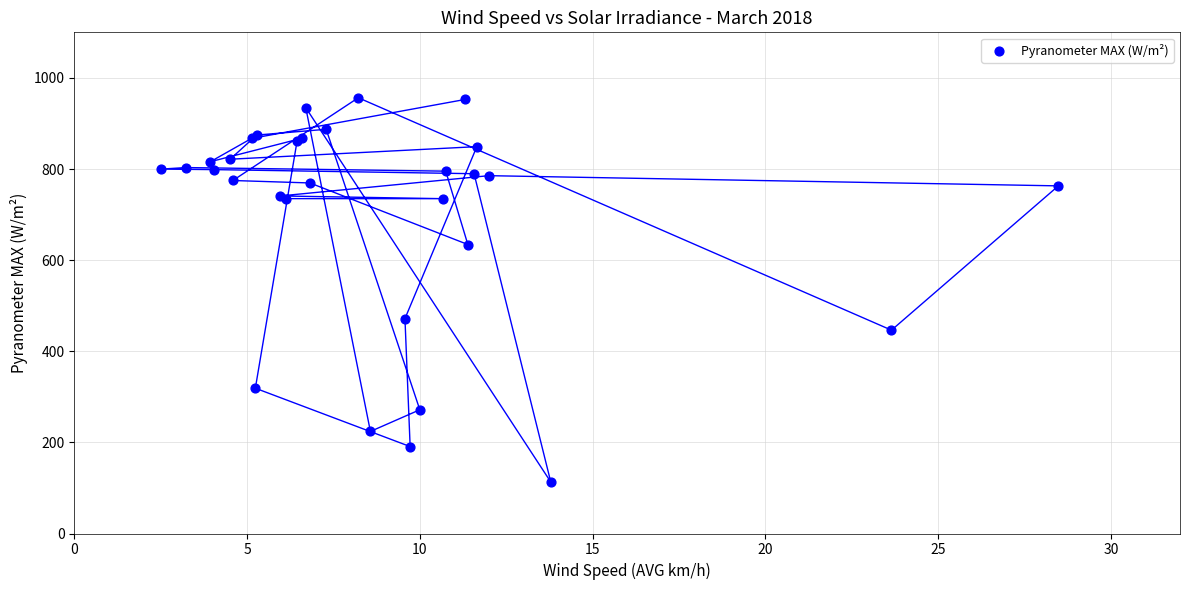

What Y value in the scatter plot is closest to 534?

471.6